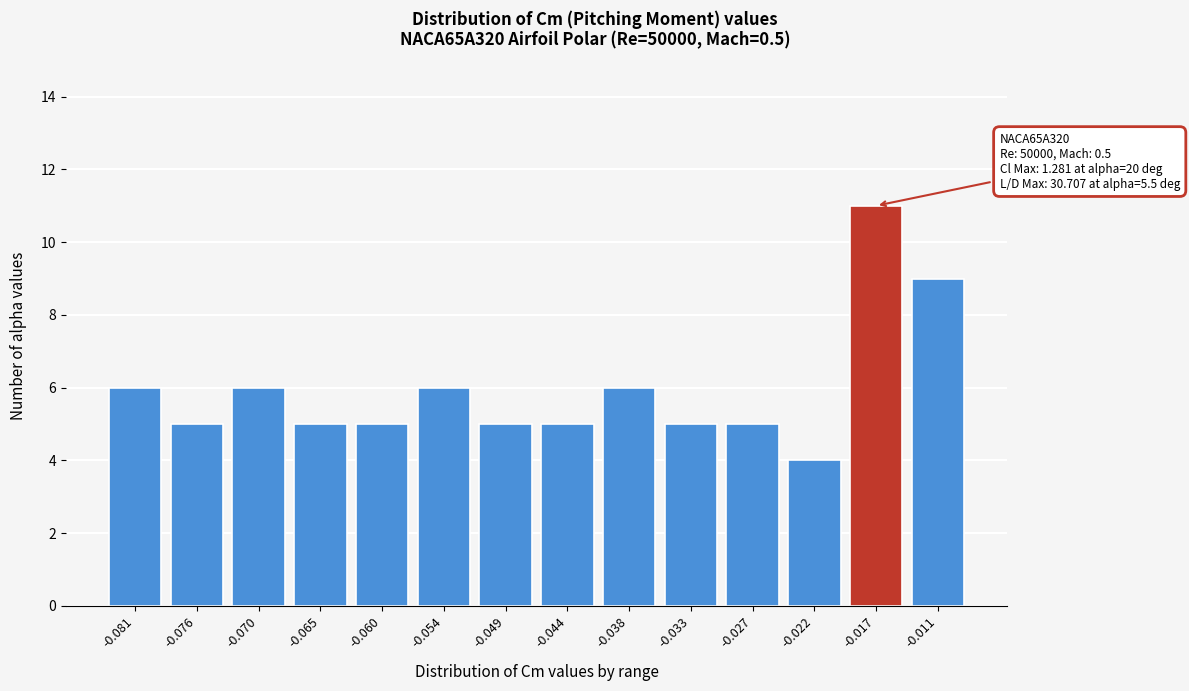

Reading right to left, transcribe all the data shown in this chart.

9	11	4	5	5	6	5	5	6	5	5	6	5	6